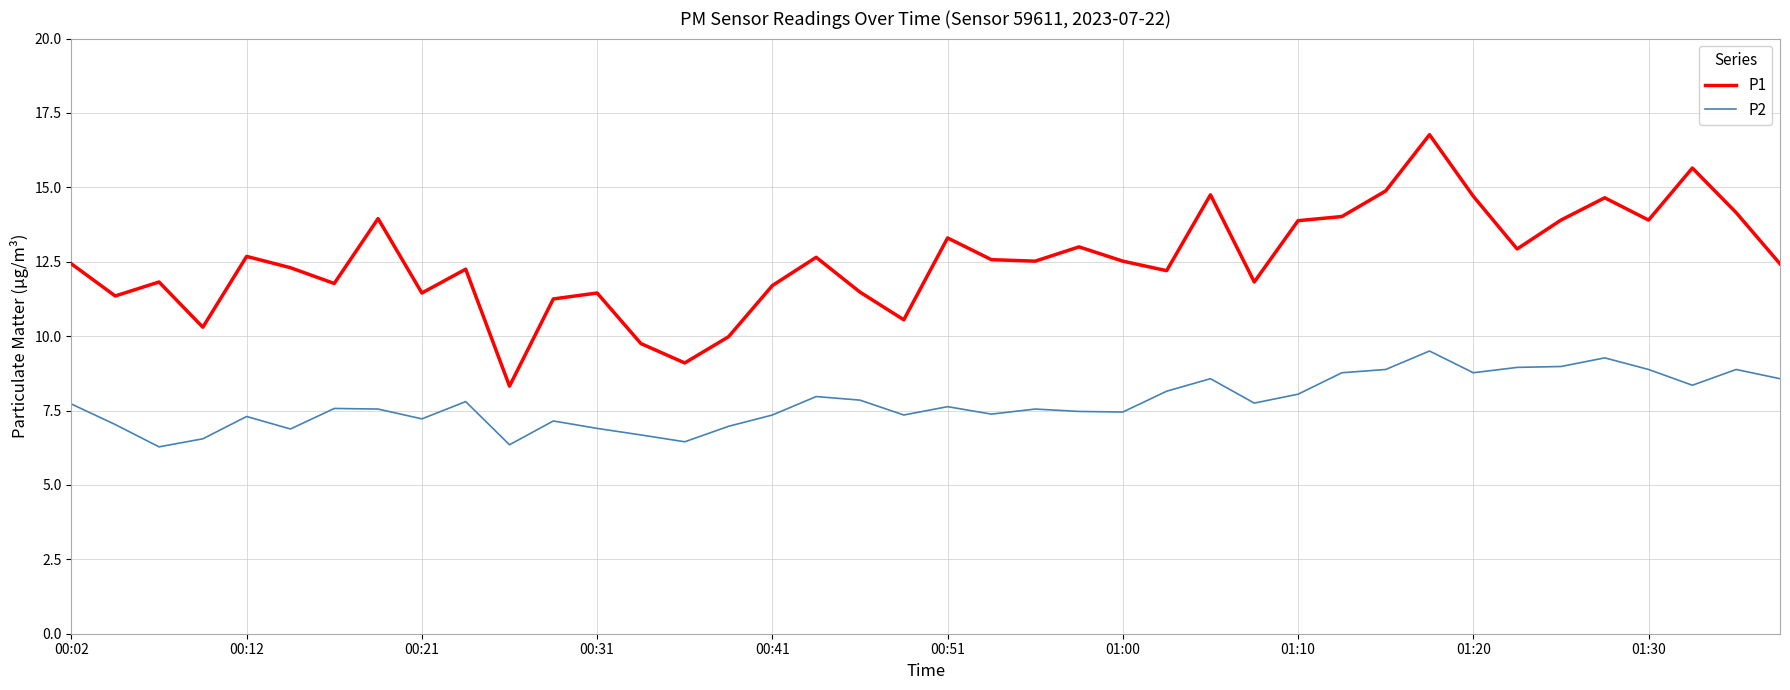

What is the greatest value displayed?

16.8